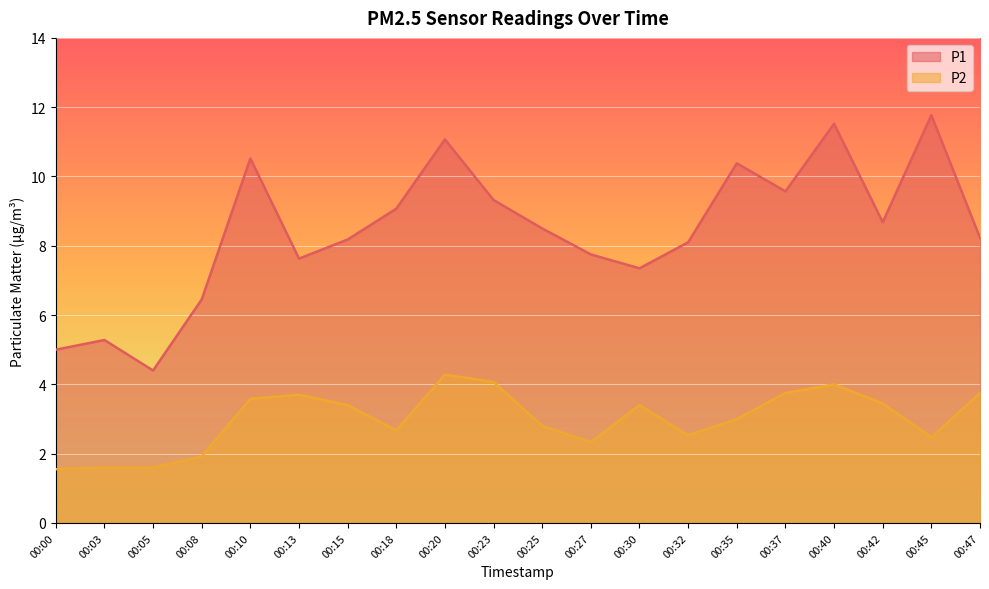

Does the chart display data point markers on the line(s)?

No